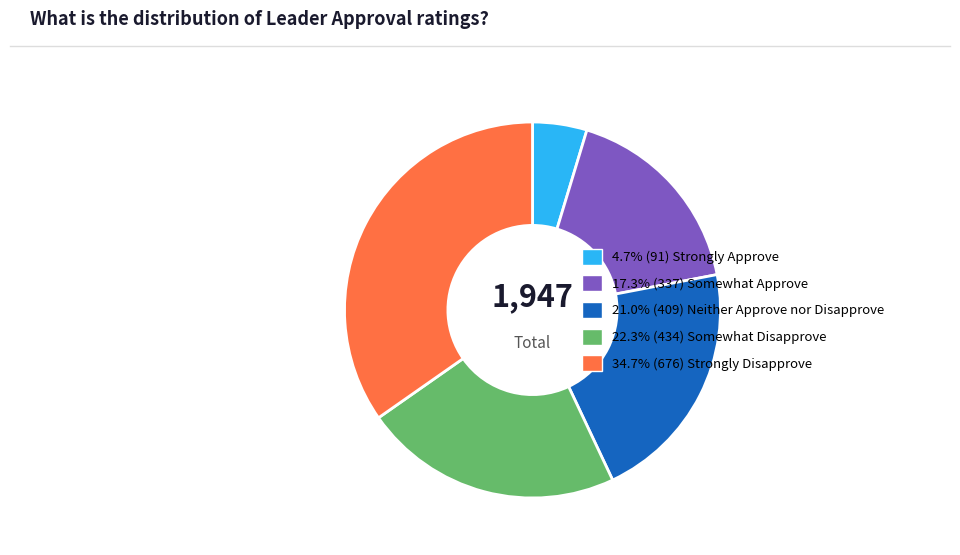

Is there a majority slice in this chart?

No